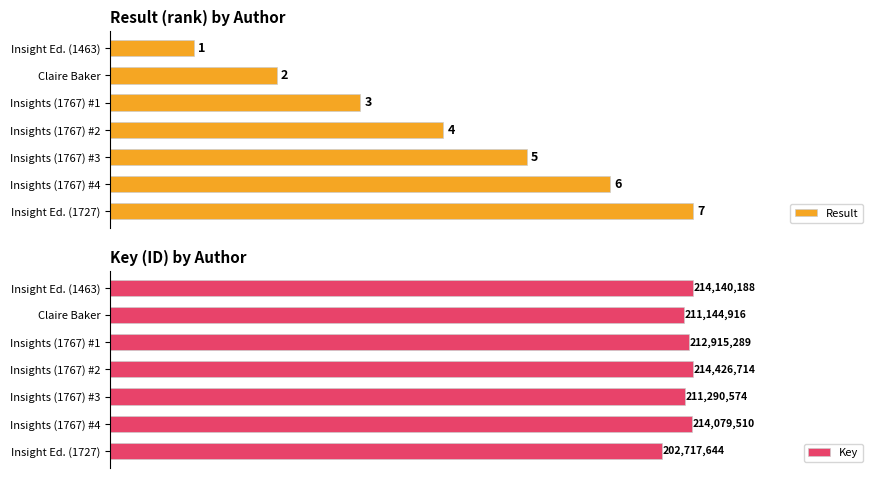

Reading left to right, transcribe all the data shown in this chart.

Result: 0=1	1=2	2=3	3=4	4=5	5=6	6=7
Key: 0=214140188	1=211144916	2=212915289	3=214426714	4=211290574	5=214079510	6=202717644